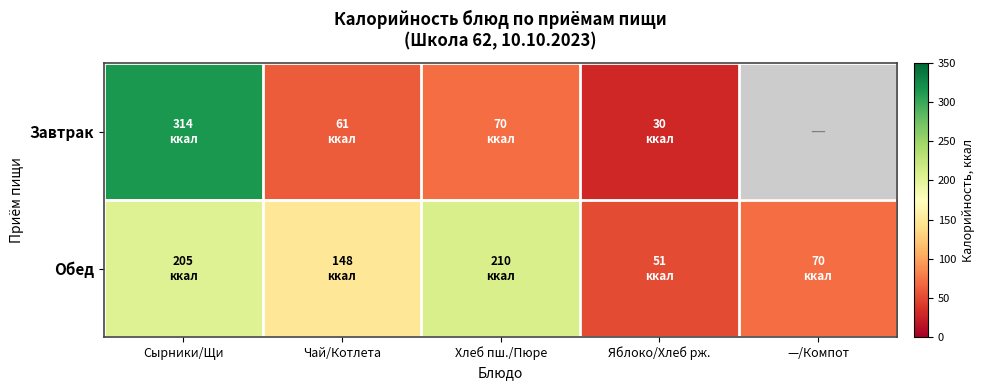

How many values in the Обед series exceed 148?

2